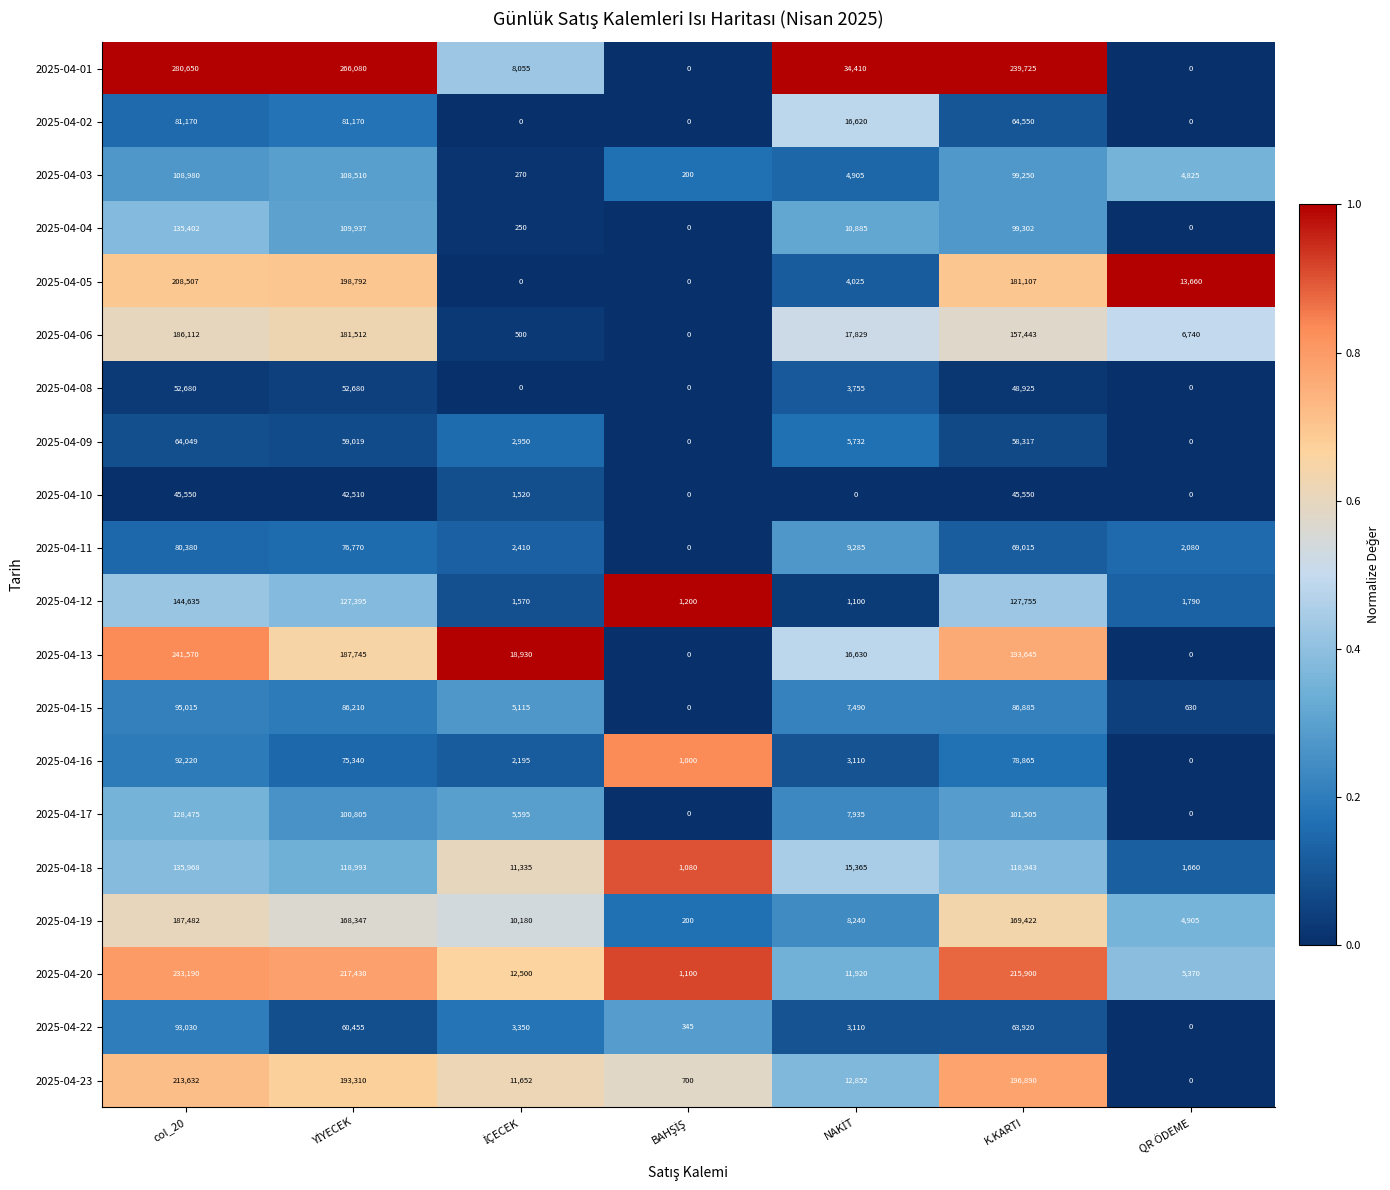

What is the difference between the second highest and second lowest values in the 2025-04-18 series?

117333